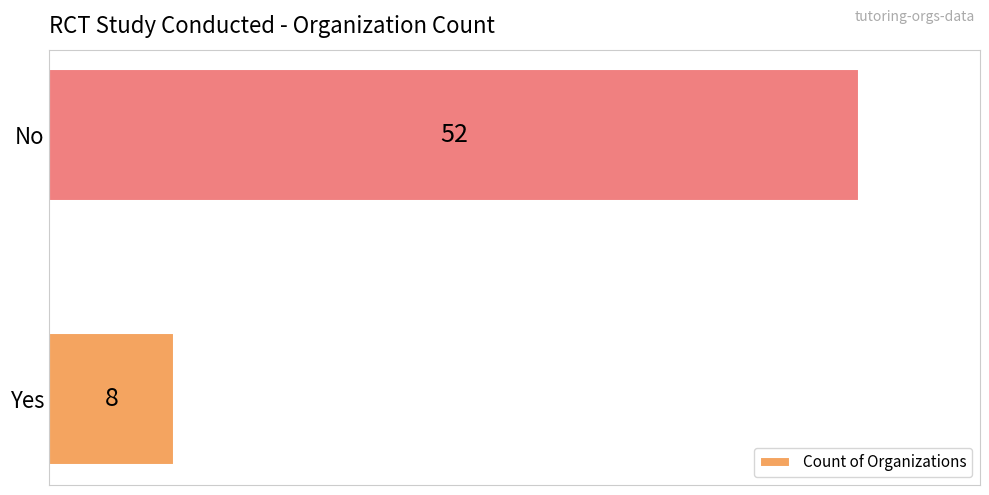

Between Yes and No, which is larger?

No